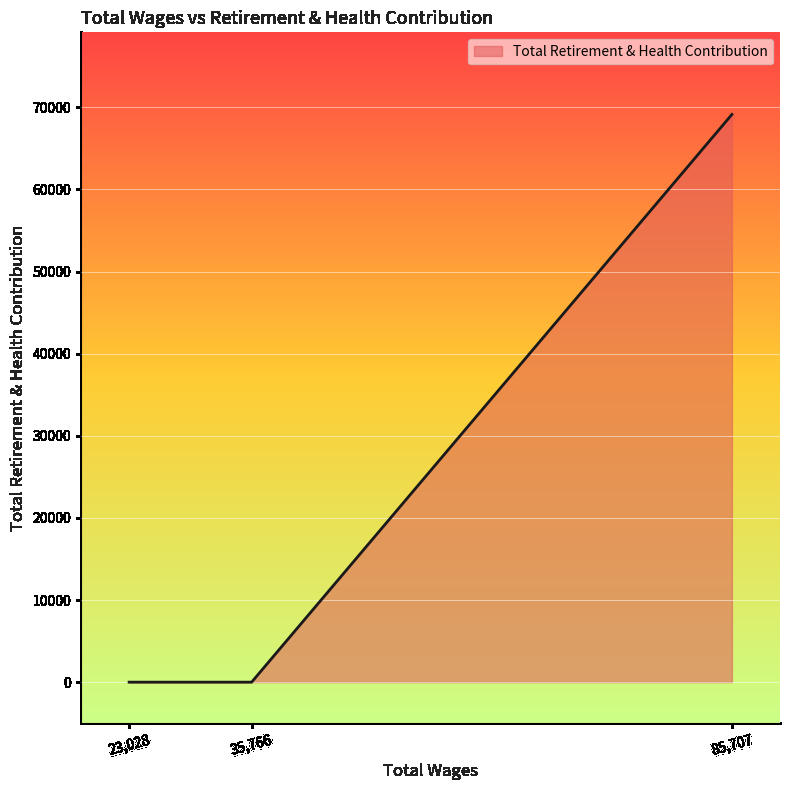

The value at 85,707 is 69133. True or false?

True